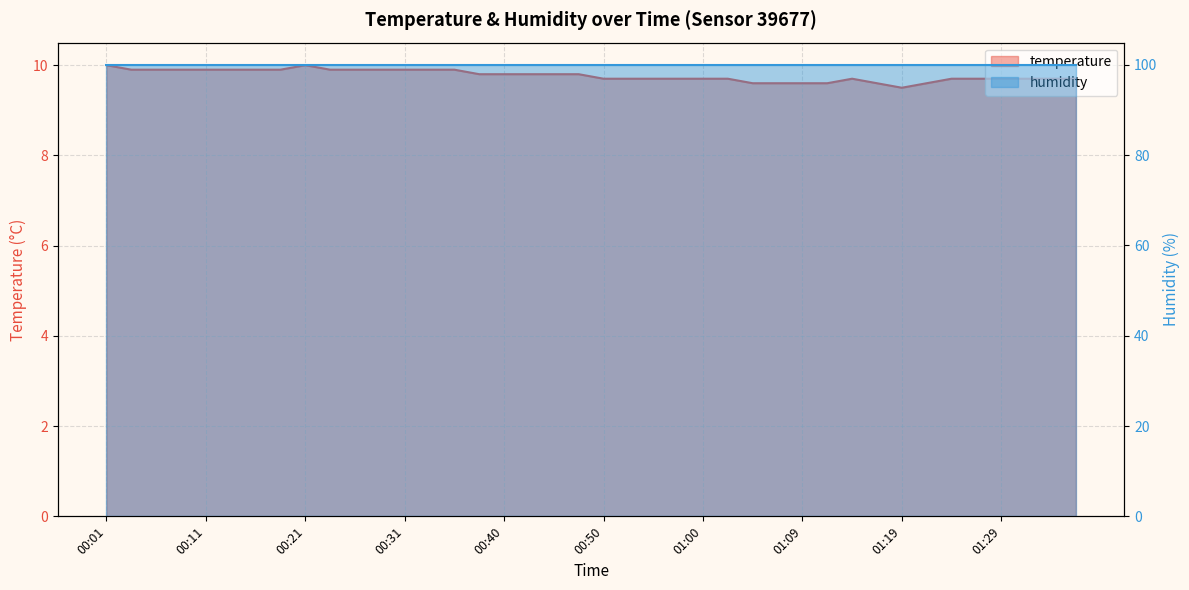

Which label corresponds to the largest value in the chart?

00:01